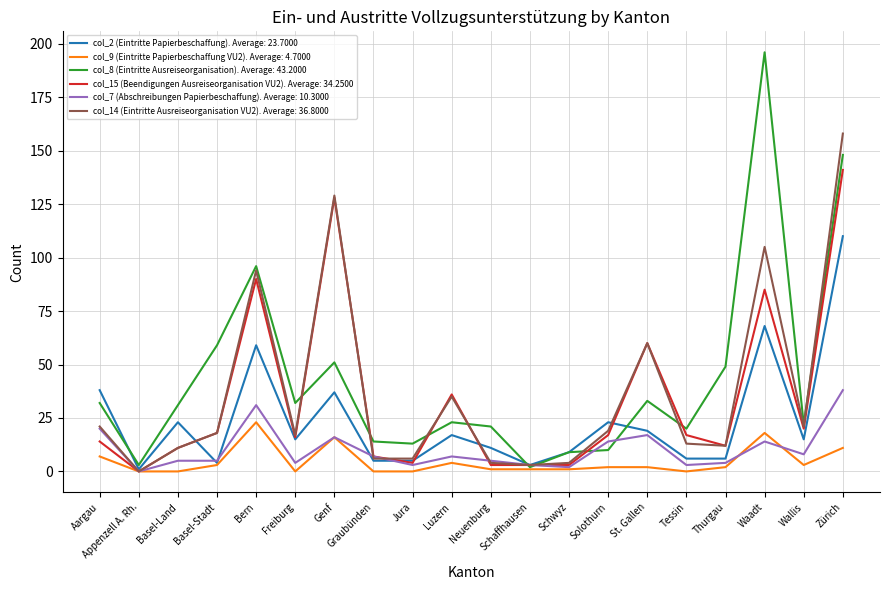

Which series has the widest spread of values?

col_8 (Eintritte Ausreiseorganisation). Average: 43.2000